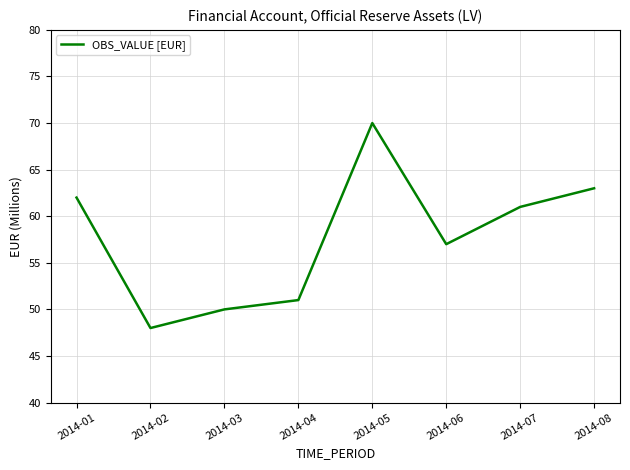

What is the sum of all values?

462